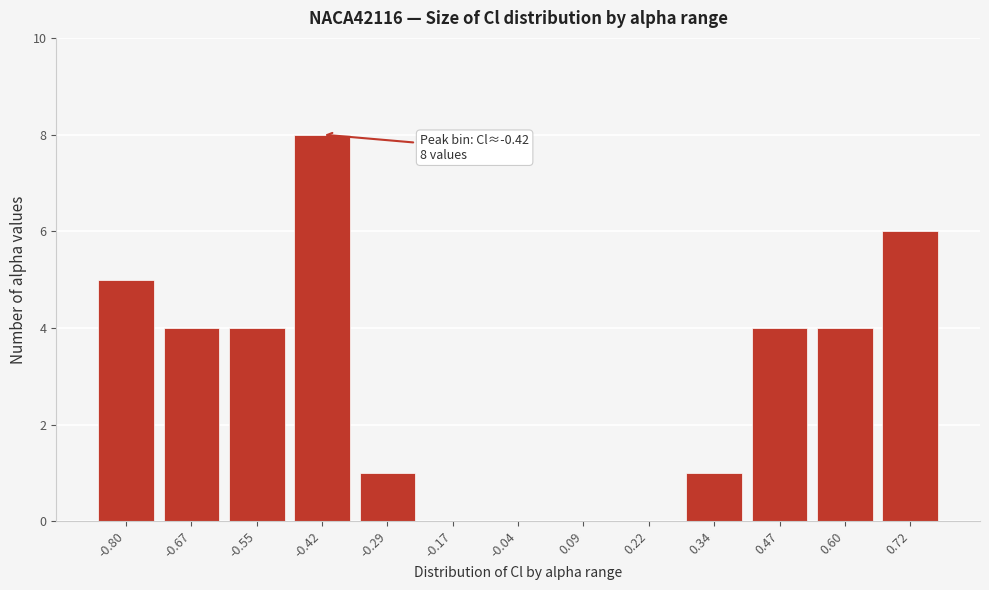

Reading left to right, extract all data points from this chart.

-0.80=5	-0.67=4	-0.55=4	-0.42=8	-0.29=1	-0.17=0	-0.04=0	0.09=0	0.22=0	0.34=1	0.47=4	0.60=4	0.72=6